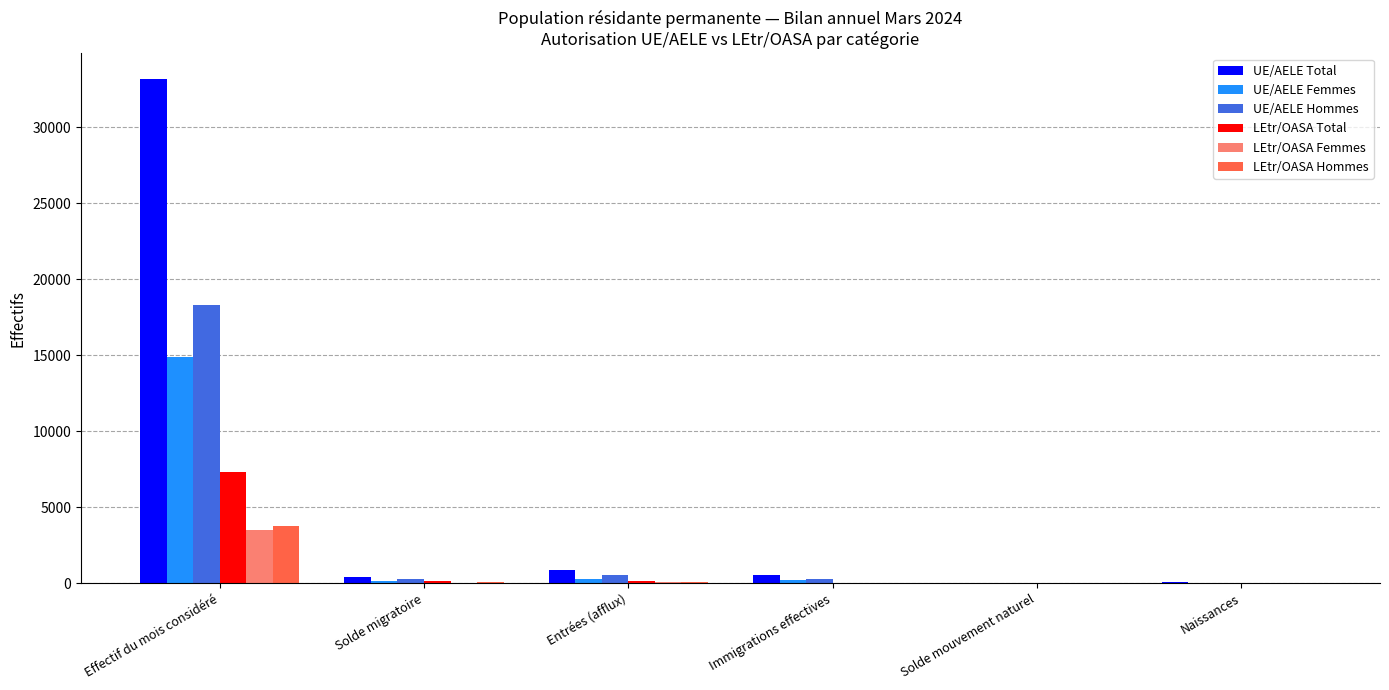

What is the total value across all series at Entrées (afflux)?

2094